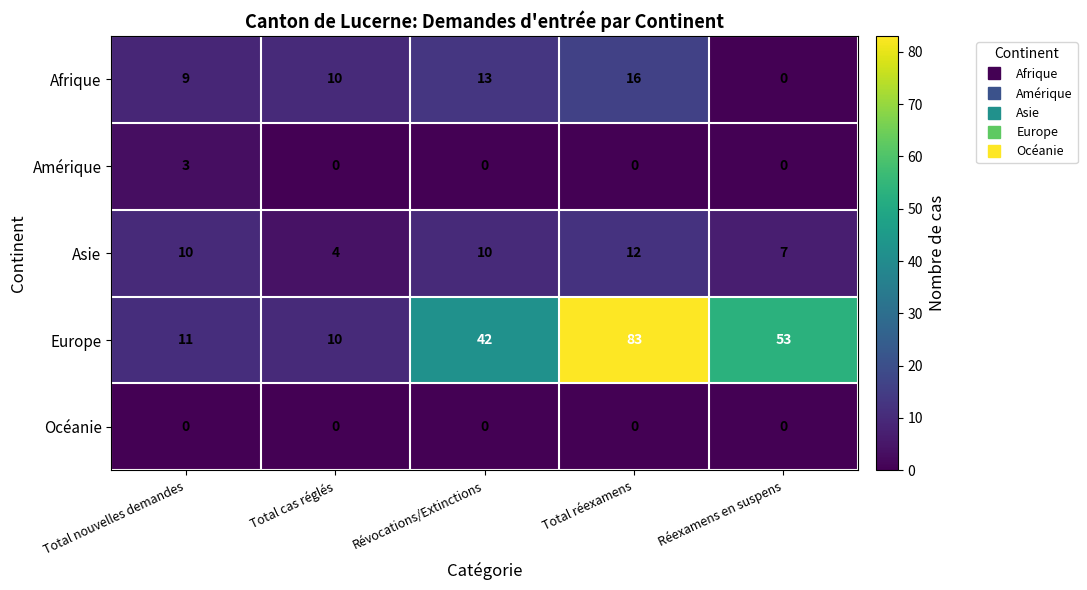

Is it true that Amérique equals 1 at Total cas réglés?

False